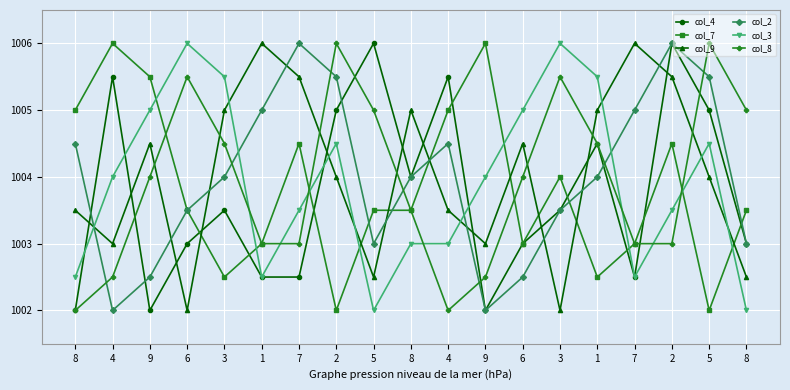

At which category does the chart reach its minimum across all series?

8